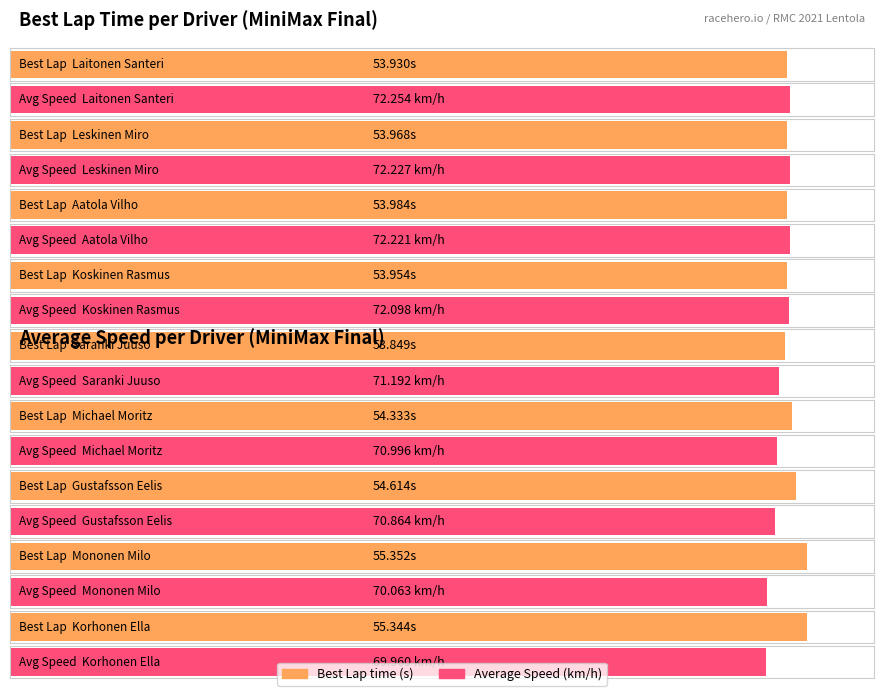

Which has a higher value, Leskinen Miro or Aatola Vilho?

Aatola Vilho